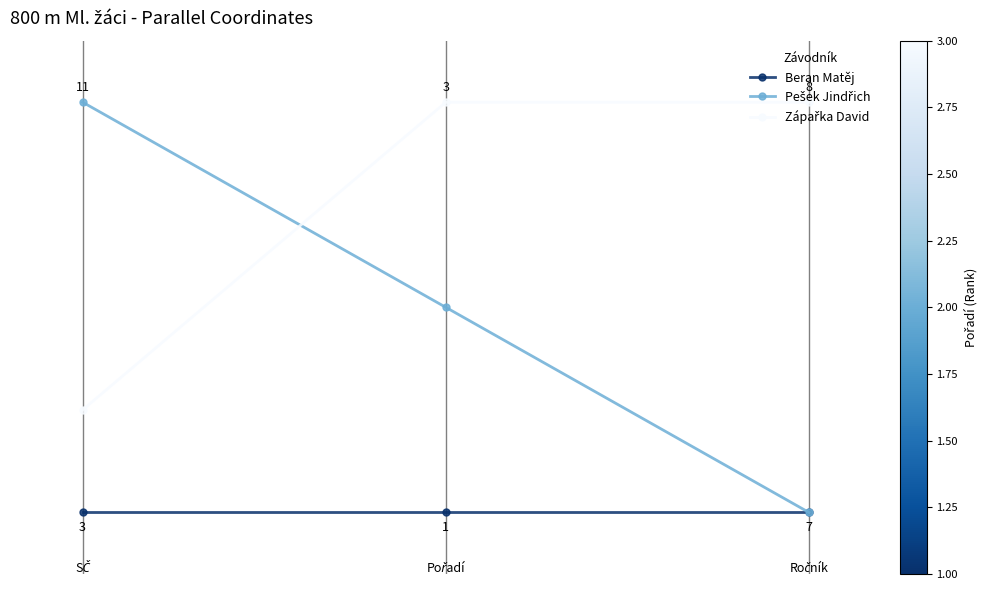

Reading left to right, transcribe all the data shown in this chart.

Beran Matěj: 0.0	0.0	0.0
Pešek Jindřich: 1.0	0.5	0.0
Zápařka David: 0.2	1.0	1.0